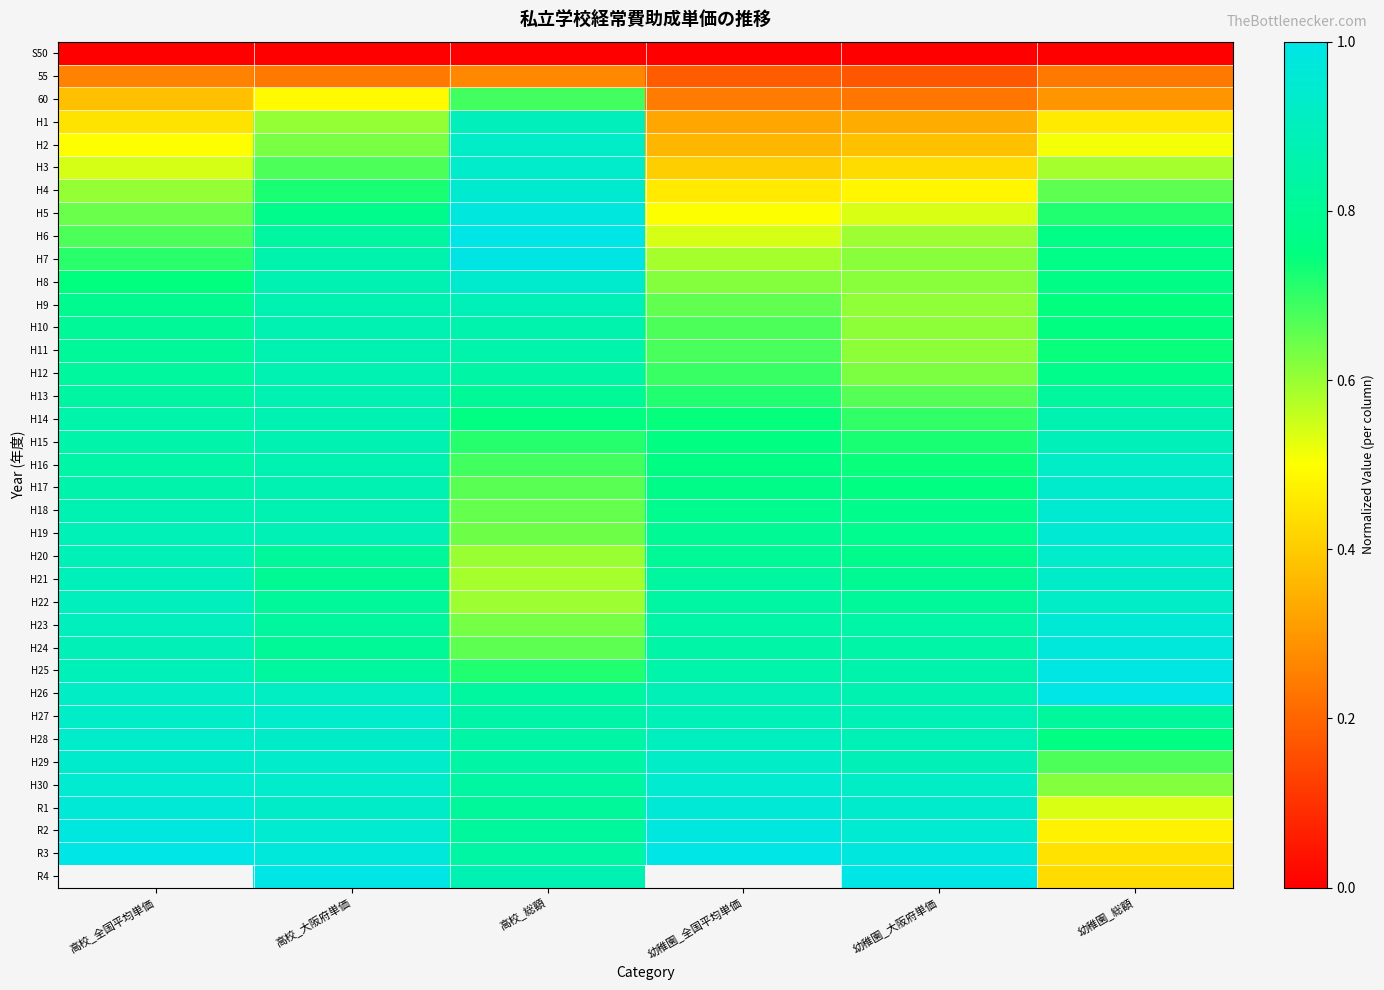

At which category is the sum across all series the highest?

高校_大阪府単価